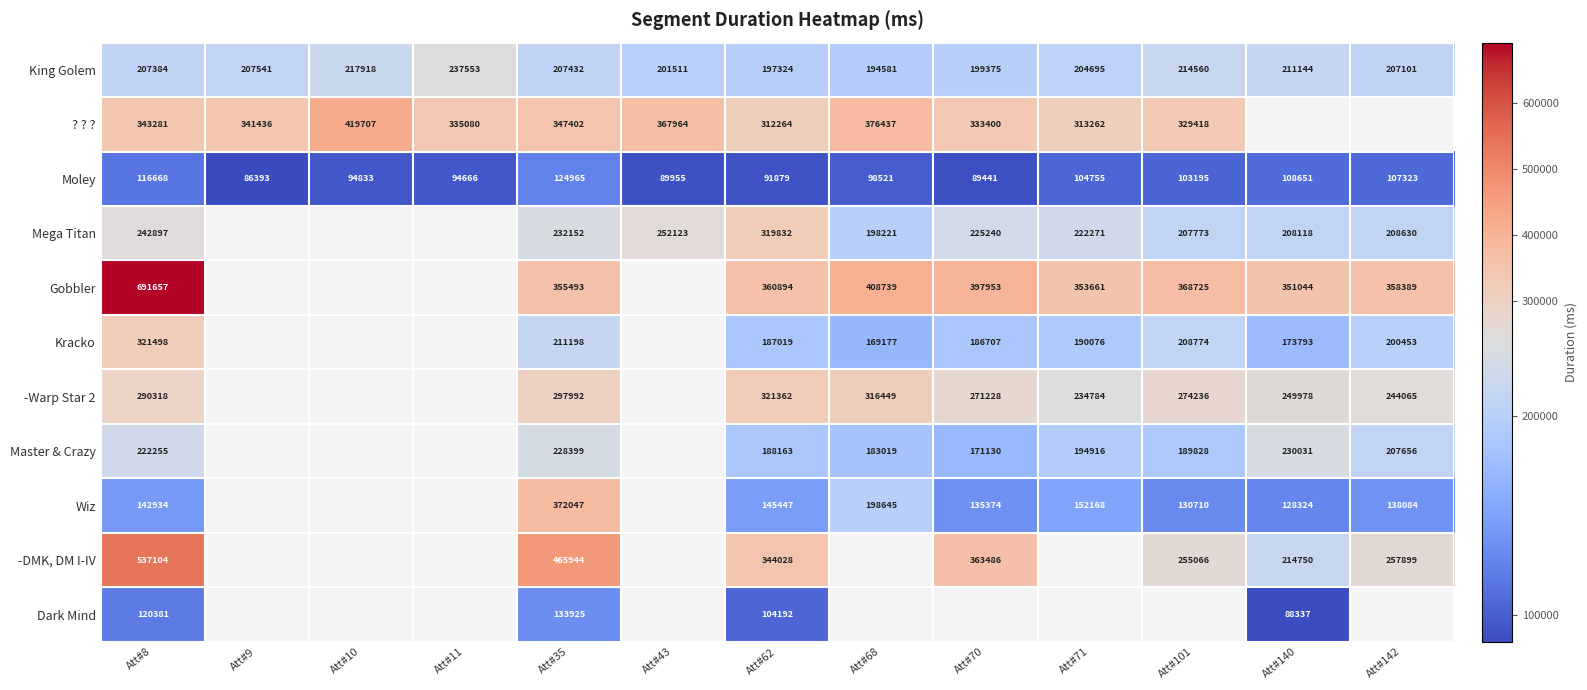

How many series are shown in this chart?

11